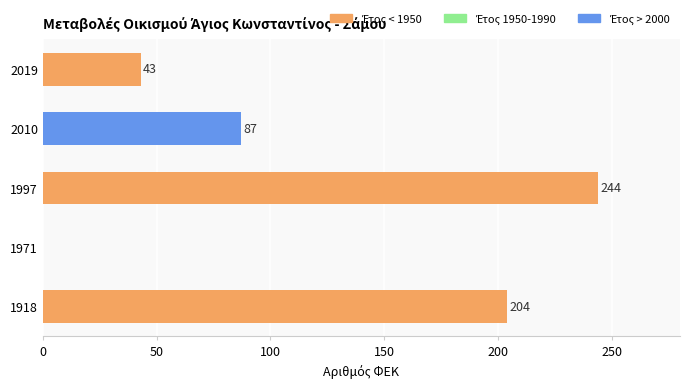

Which has a higher value, 1918 or 2019?

1918